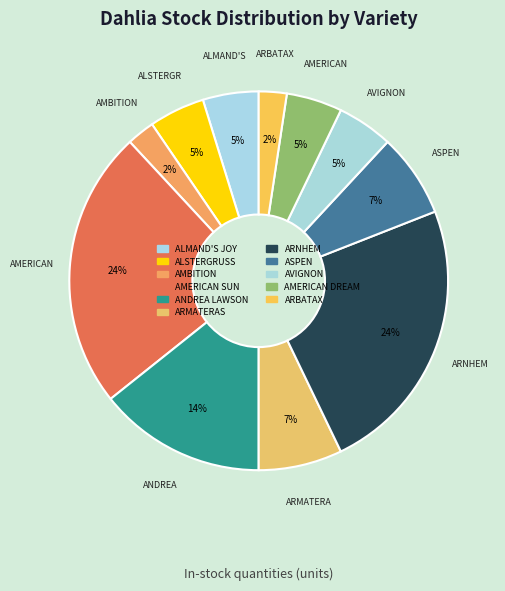

To the nearest percent, what is the difference between the ARMATERAS and AMERICAN SUN slice percentages?

17%